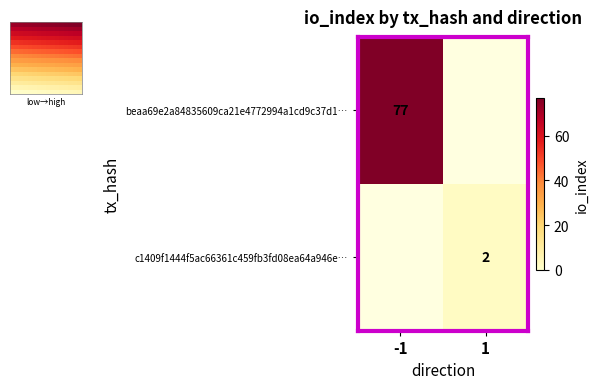

Is the value of c1409f1444f5ac66361c459fb3fd08ea64a946e… at 1 greater than the value of beaa69e2a84835609ca21e4772994a1cd9c37d1… at -1?

No